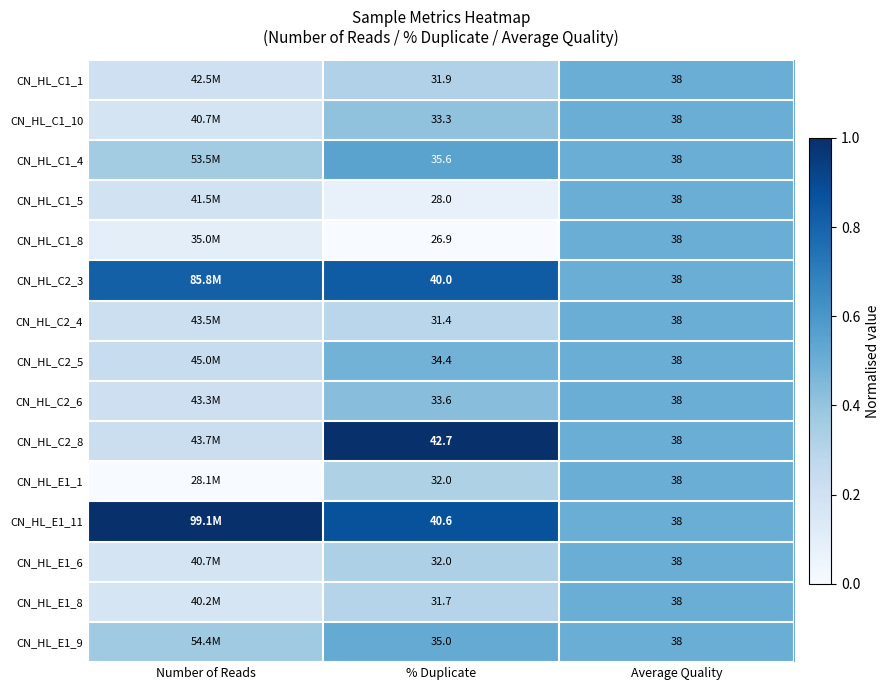

At which label is CN_HL_C2_3 closest to 0?

Average Quality